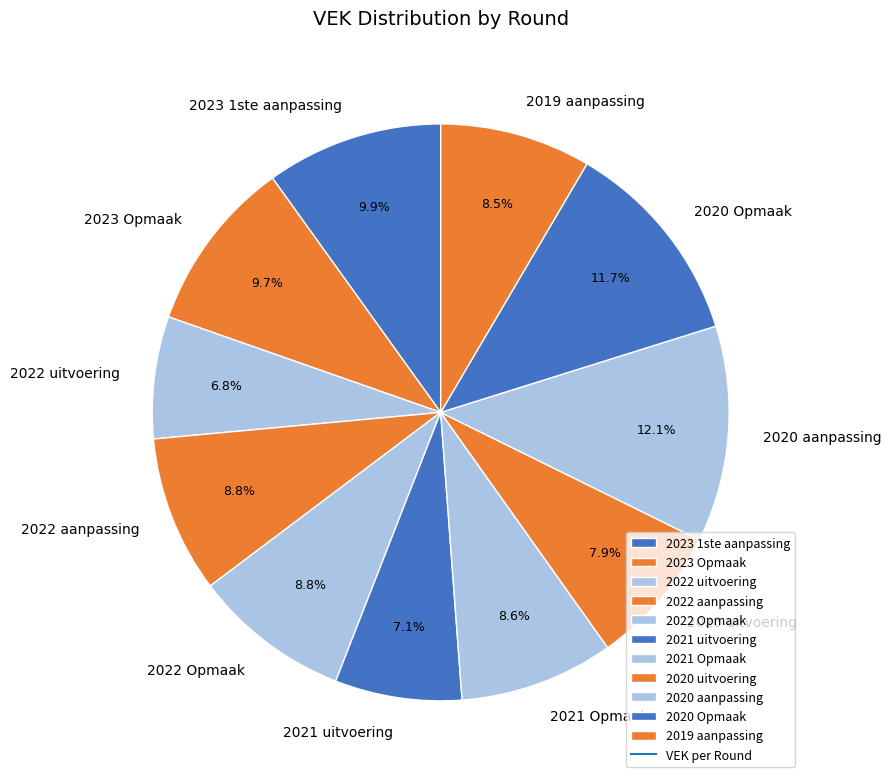

Count the number of slices in the pie.

11